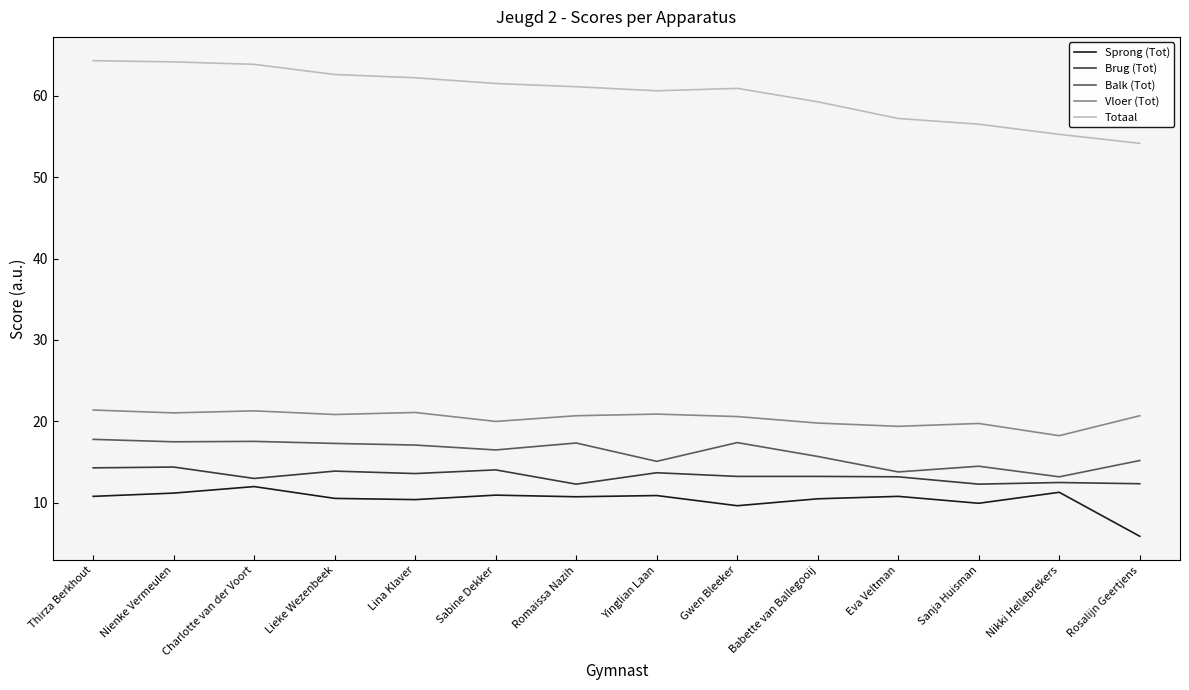

What is the minimum value shown in the chart?

5.9